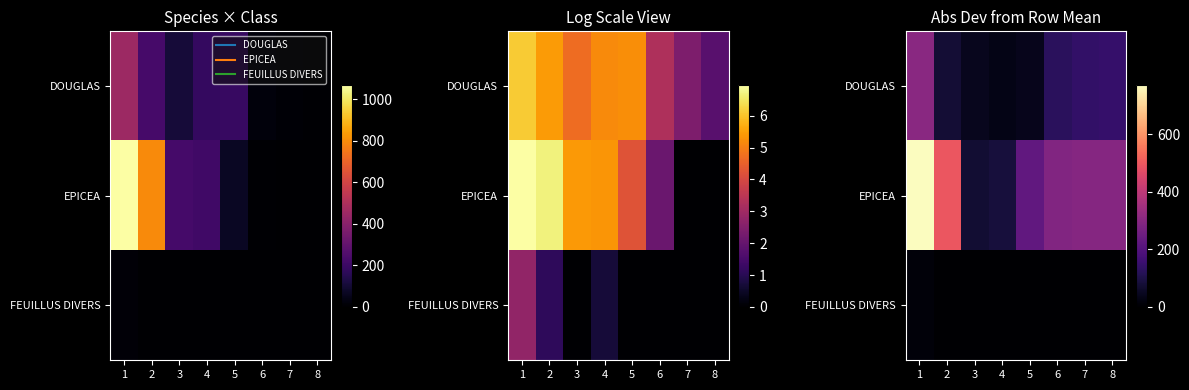

Is it true that EPICEA equals 108.2 at 3?

False